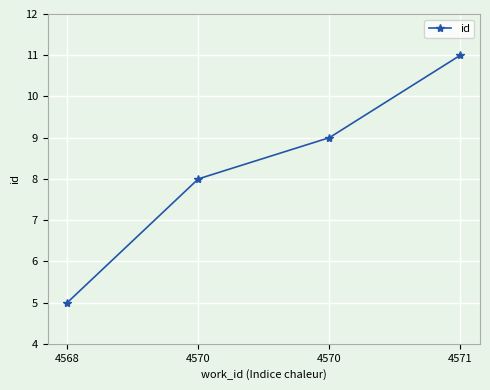

What is the change in value from 4570 to 4570?

+1